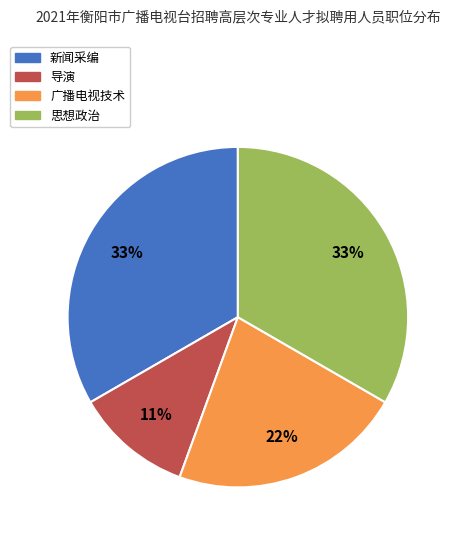

Is there a majority slice in this chart?

No